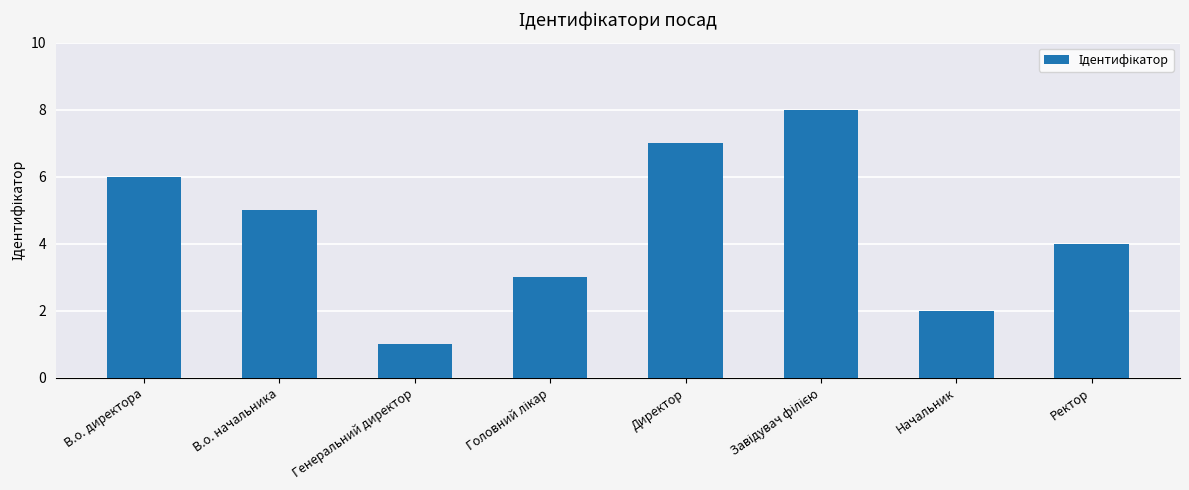

Between В.о. директора and Ректор, which is larger?

В.о. директора